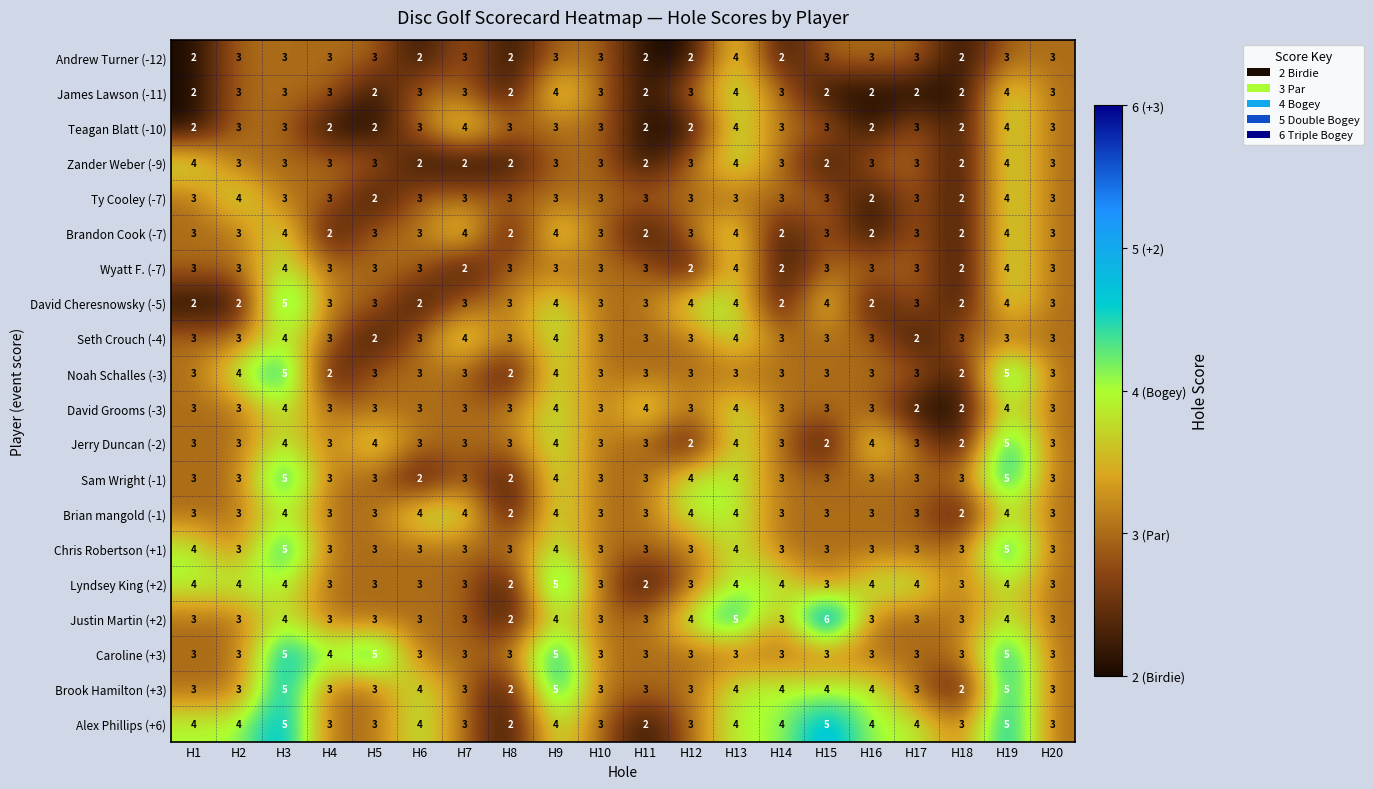

Count the Andrew Turner (-12) values in the range 2 to 3.

19